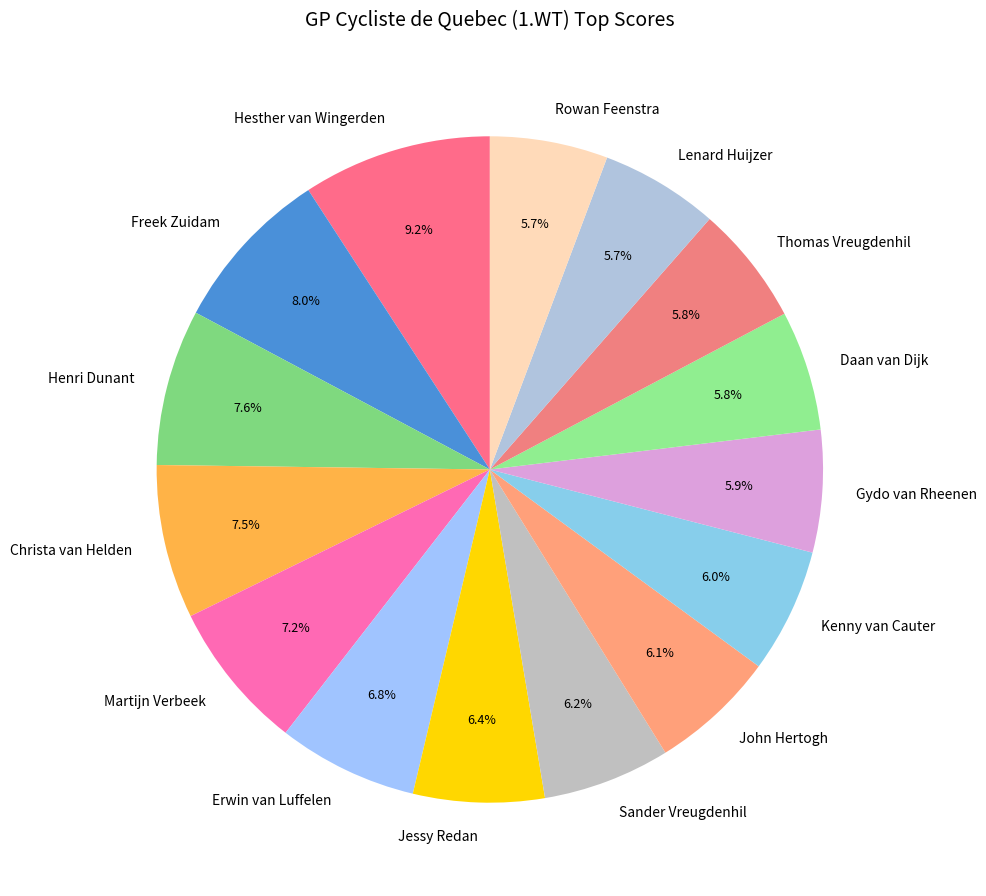

To the nearest percent, what percentage of the pie is Jessy Redan?

6%